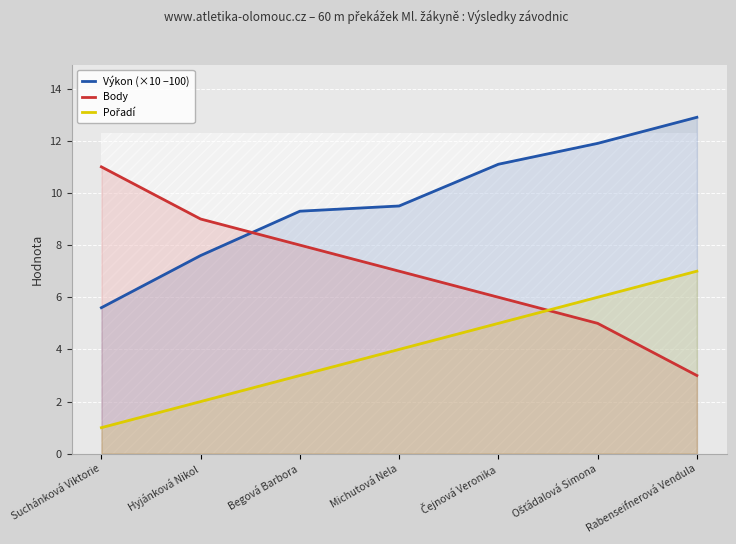

What is the label of the 4th point from the right?

Michutová Nela